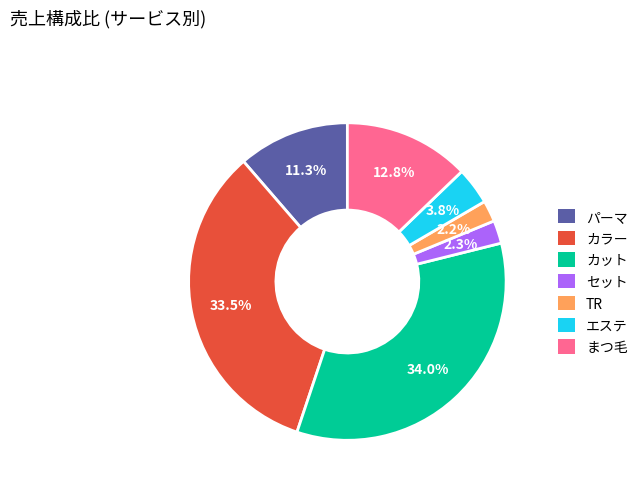

Which slice is the largest?

カット